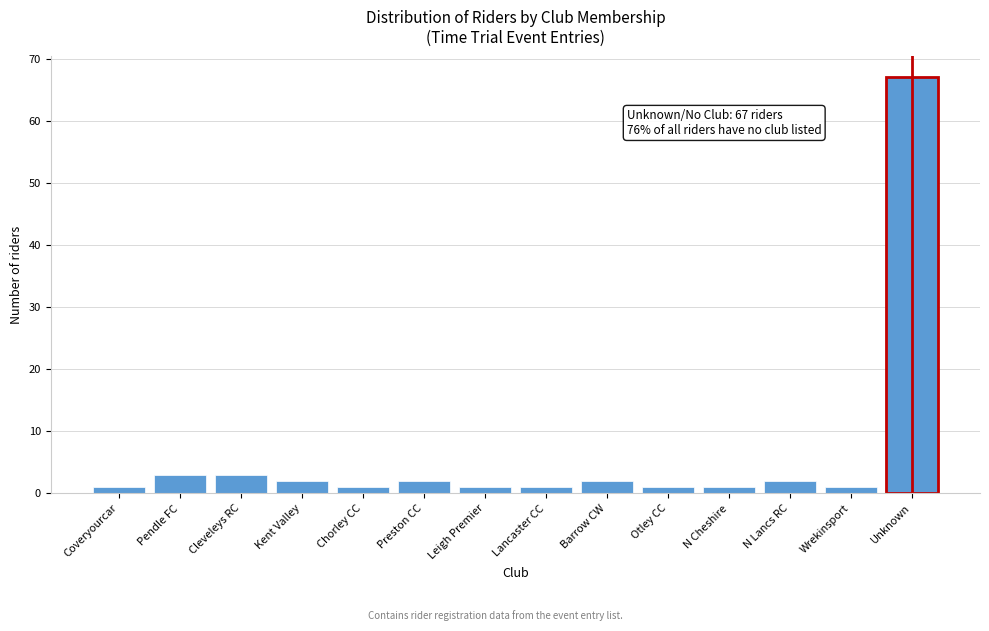

Reading left to right, transcribe all the data shown in this chart.

1	3	3	2	1	2	1	1	2	1	1	2	1	67